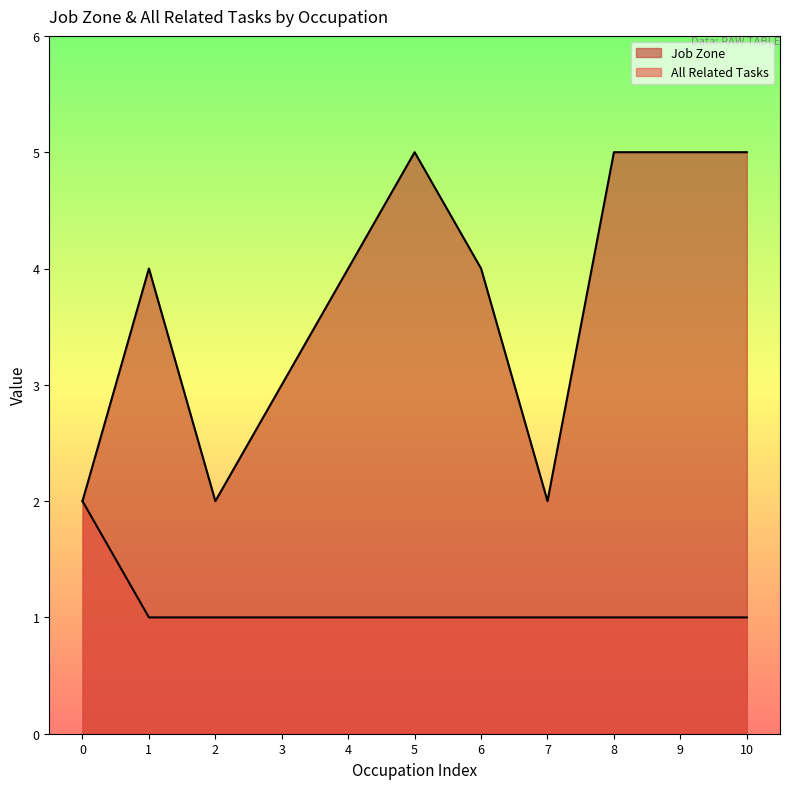

What is the difference between the maximum and second lowest values in the Job Zone series?

3